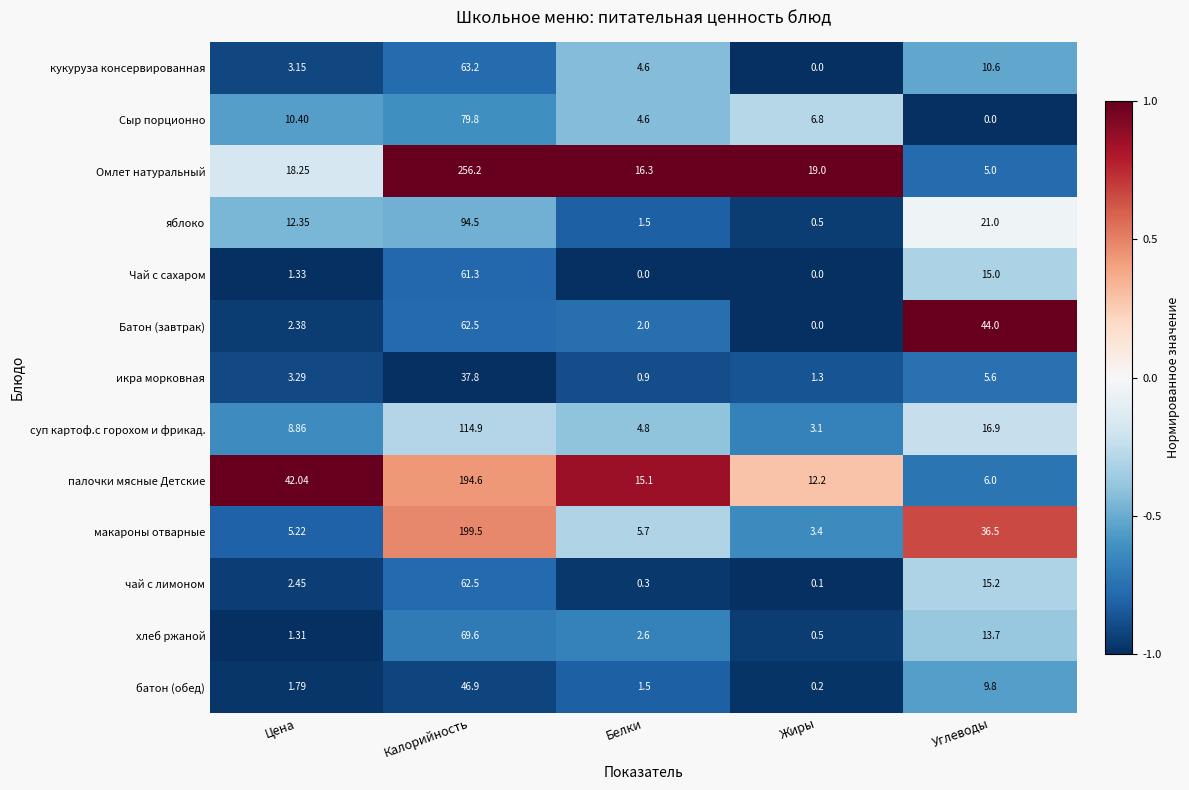

What is the minimum value shown in the chart?

0.0